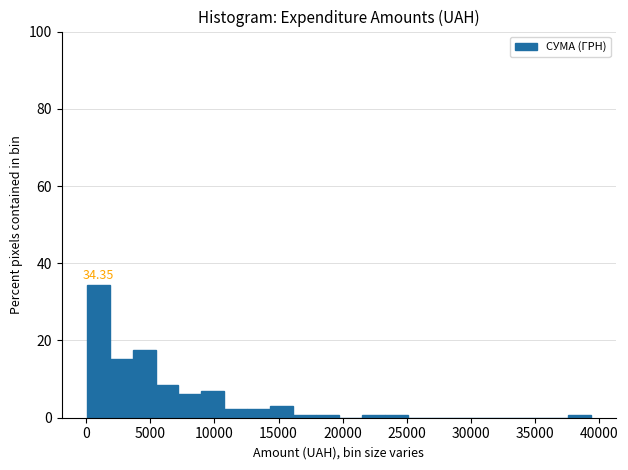

Around what value on the x-axis is the tallest bar? Give the approximate position of its centre, as read against the axis.

1000